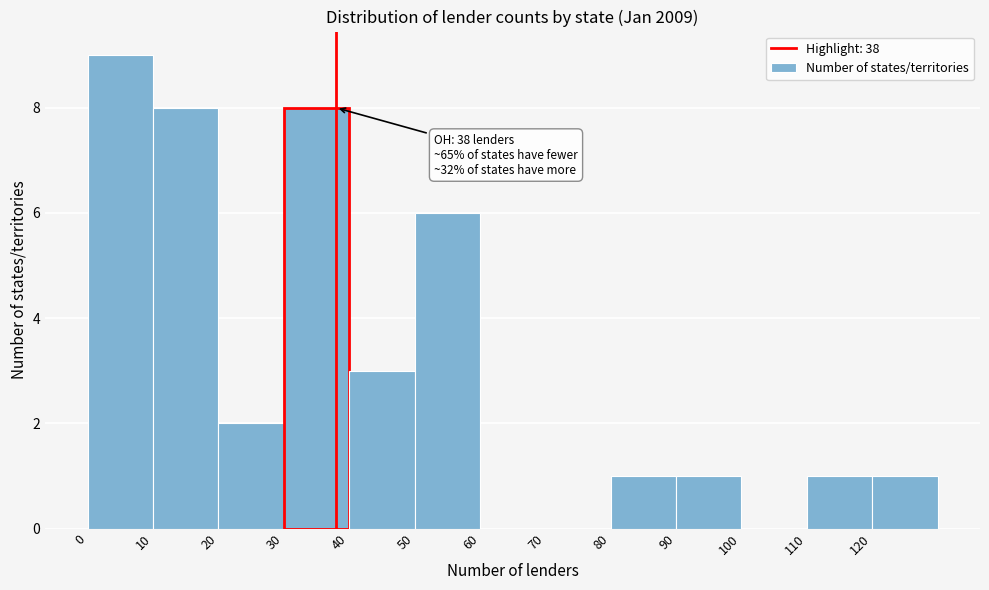

Over which range of the x-axis is the bar tallest?

0 to 10